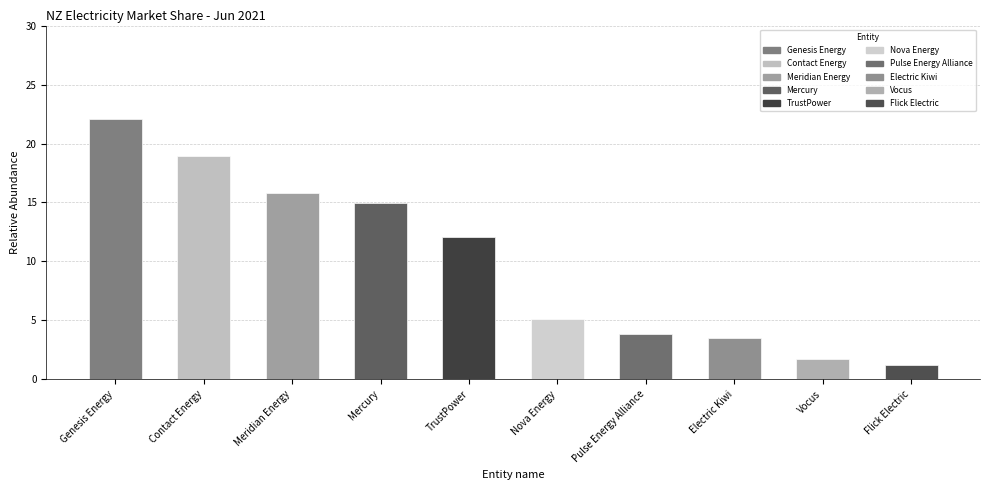

Where is the data nearest to the value 11?

TrustPower